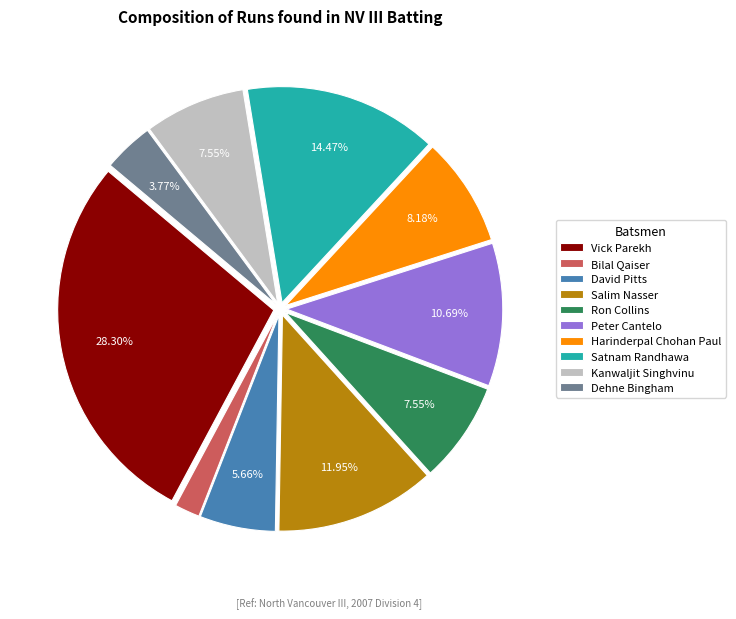

To the nearest percent, what percentage of the pie is Bilal Qaiser?

2%